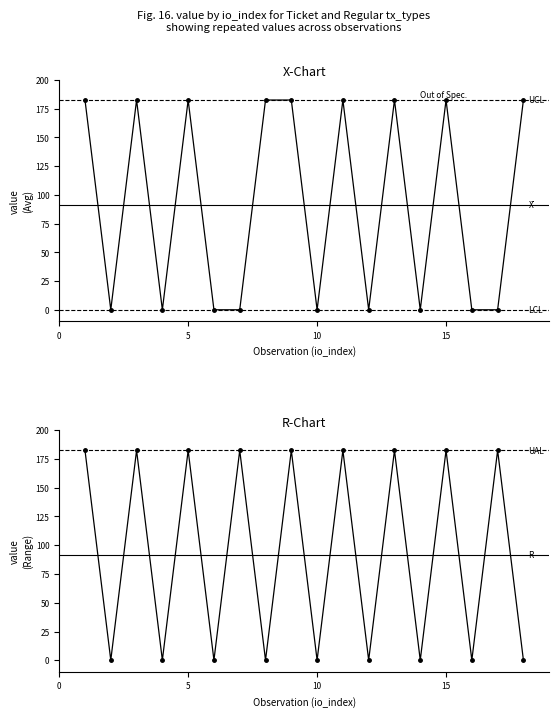

How many data points does each series have?

18